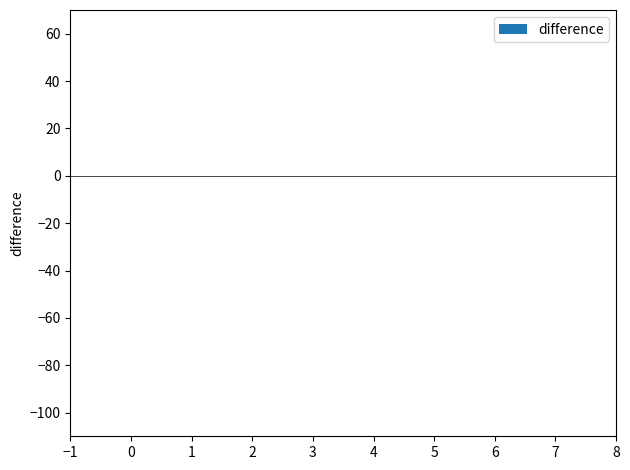

Is it true that the value at 3 is 0.0?

True